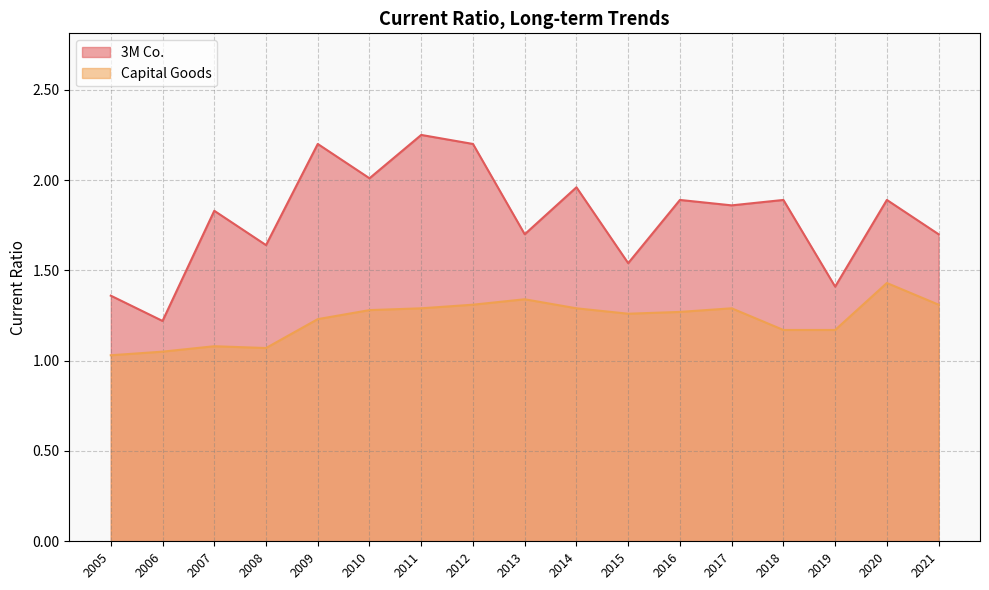

Rank the series by their average value, from highest to lowest.

3M Co., Capital Goods